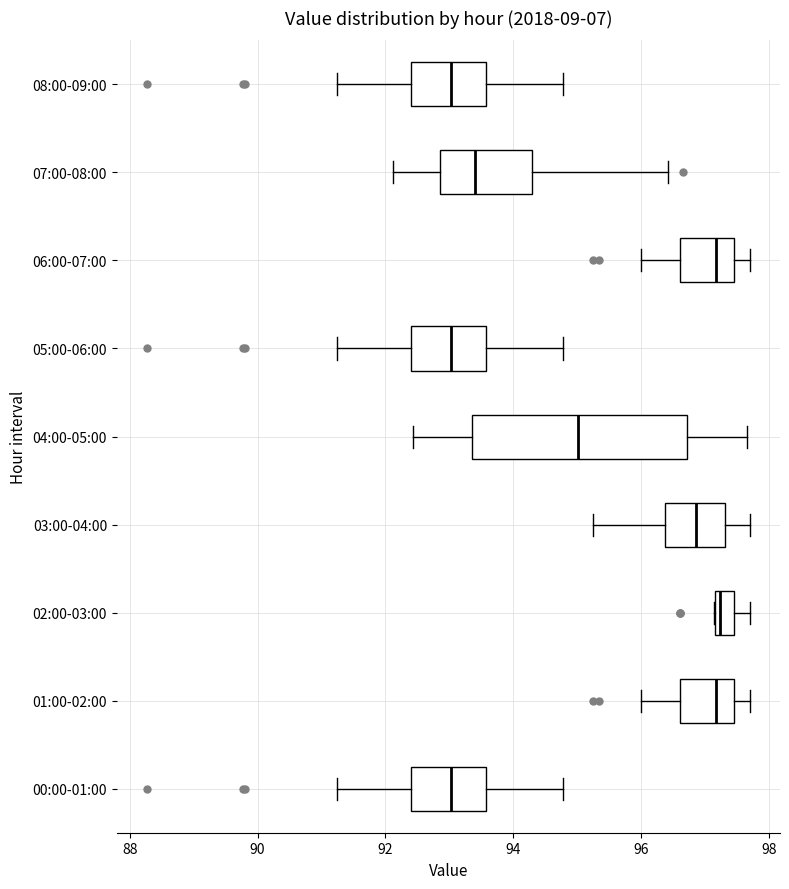

Comparing the boxes themselves (not the whiskers), which one is the widest?

04:00-05:00